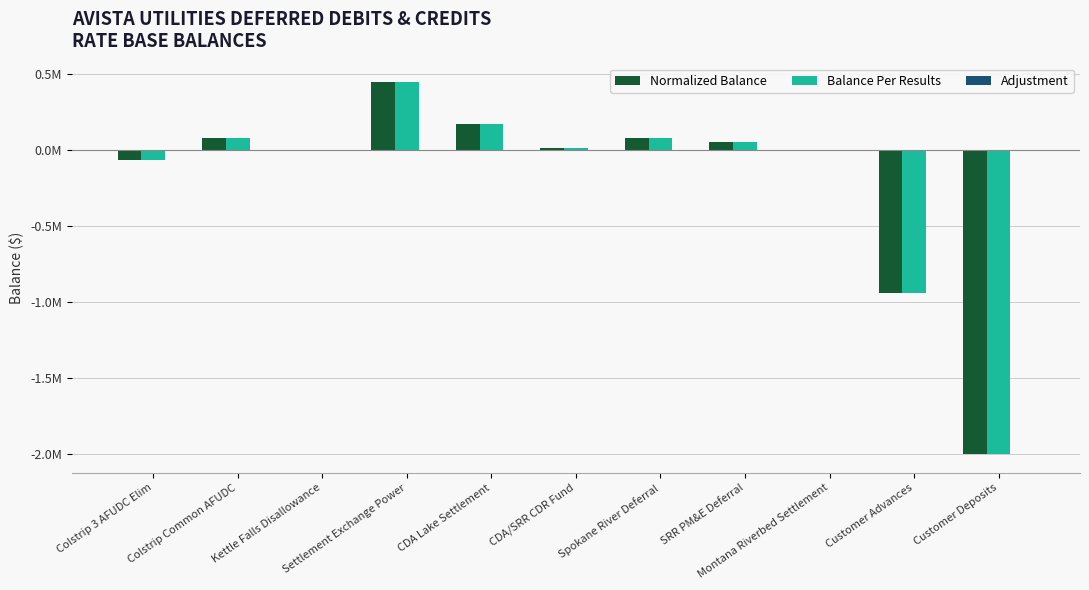

Does the chart contain stacked bars?

No